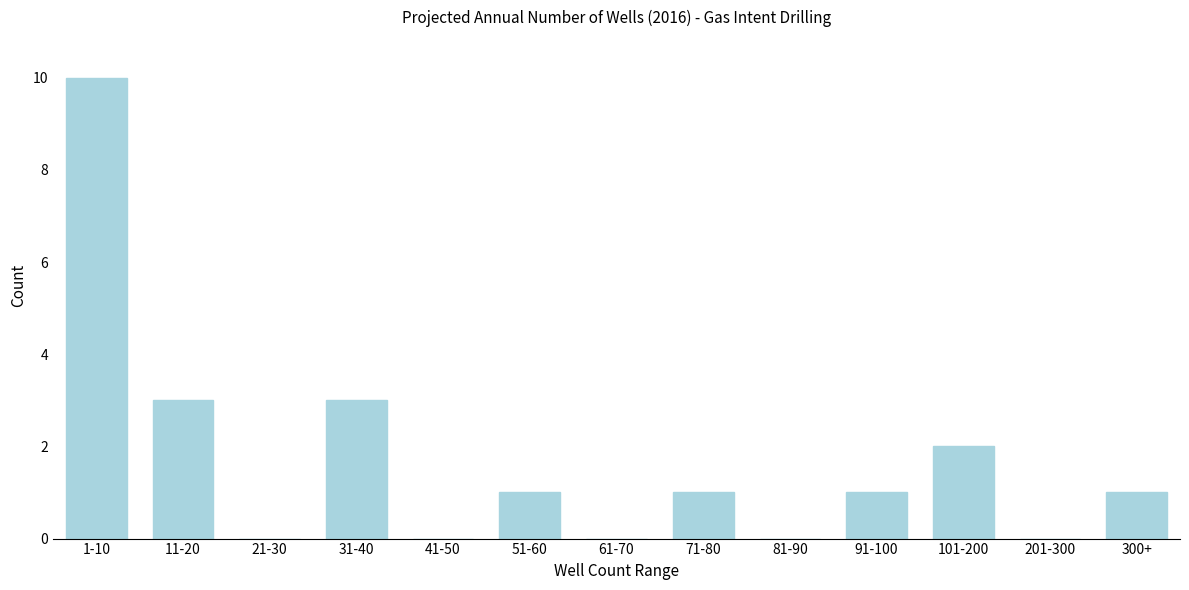

Reading right to left, transcribe all the data shown in this chart.

300+=1	201-300=0	101-200=2	91-100=1	81-90=0	71-80=1	61-70=0	51-60=1	41-50=0	31-40=3	21-30=0	11-20=3	1-10=10